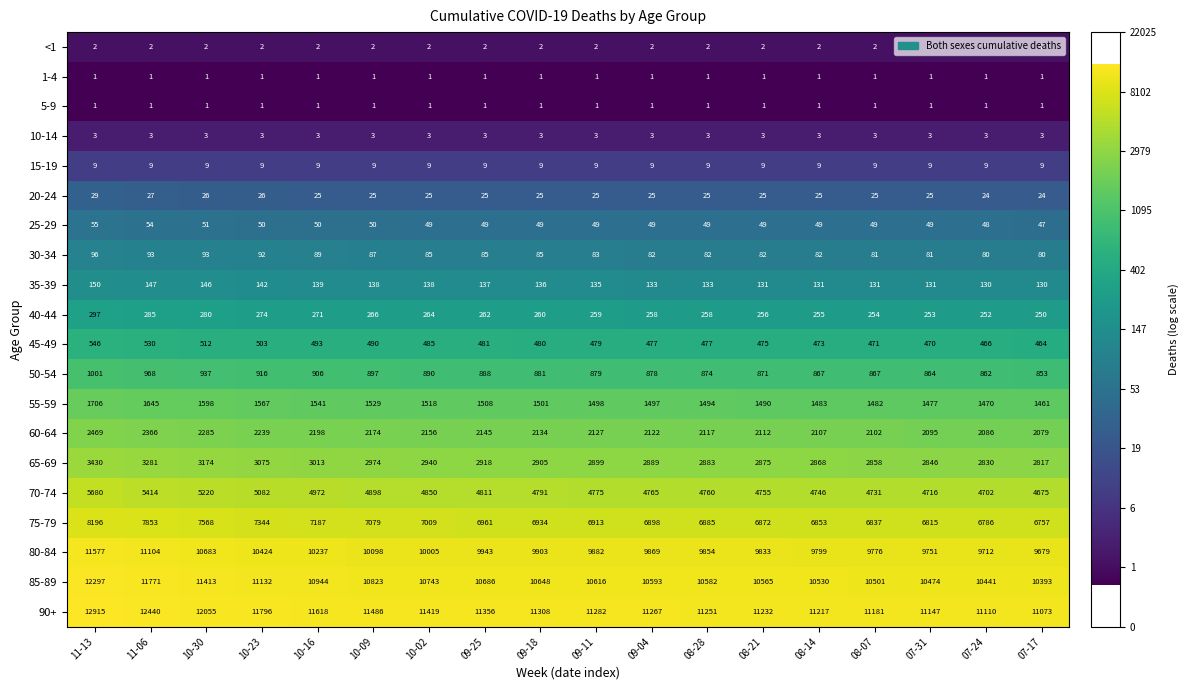

What is the difference between the maximum and minimum values in the 55-59 series?

245